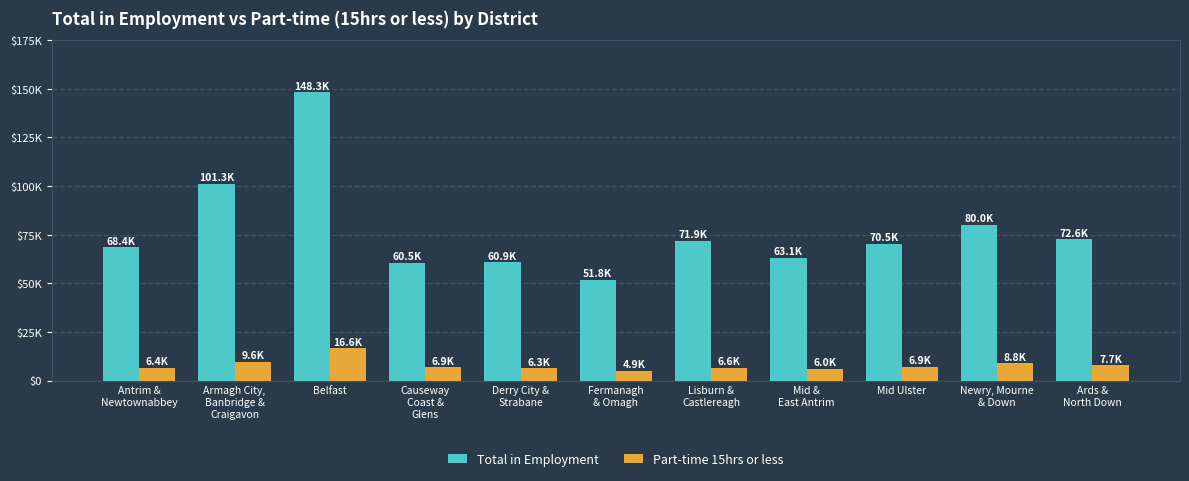

The Total in Employment series shows 126675 at Mid Ulster. True or false?

False